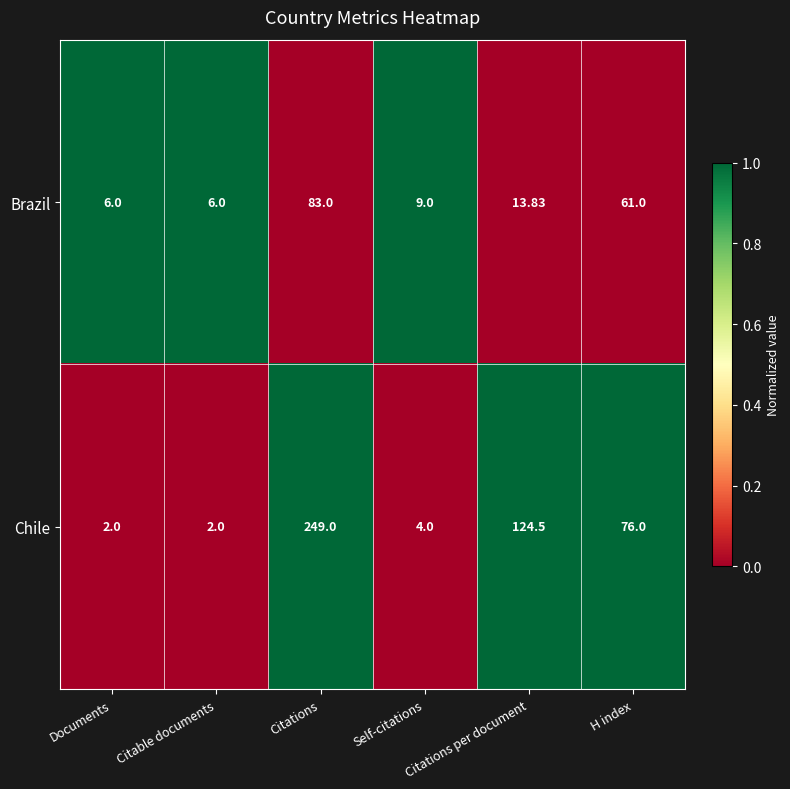

Where does the Brazil series first go above 13?

Citations